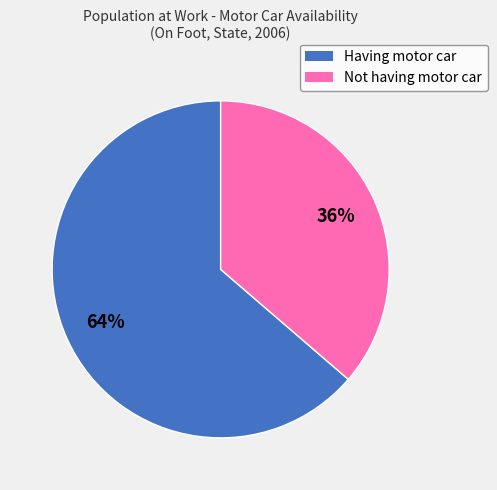

To the nearest percent, what percentage of the pie is Not having motor car?

36%